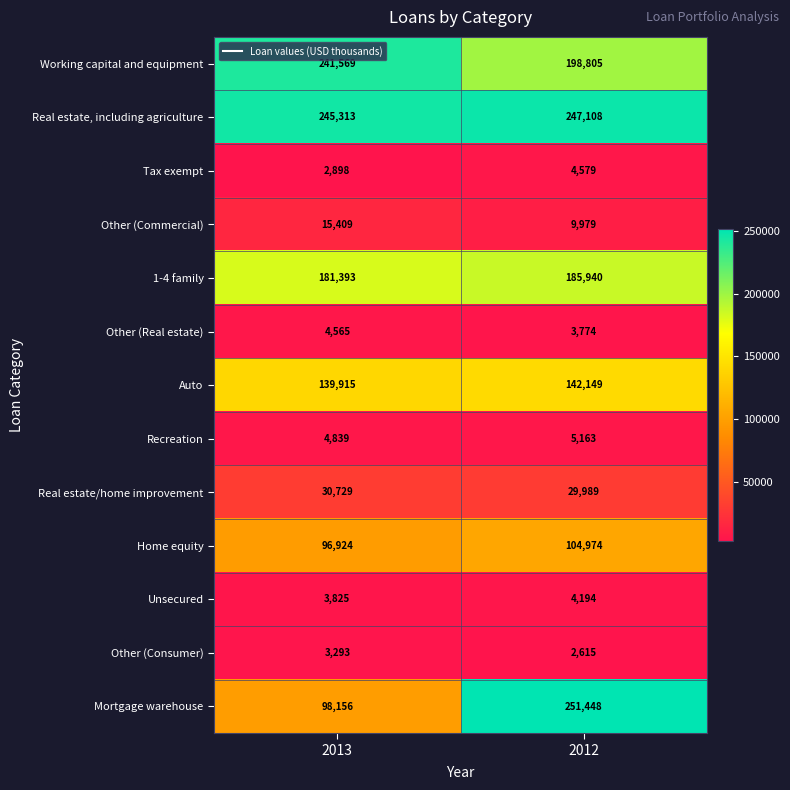

What is the difference between the highest and lowest values at 2012?

248833